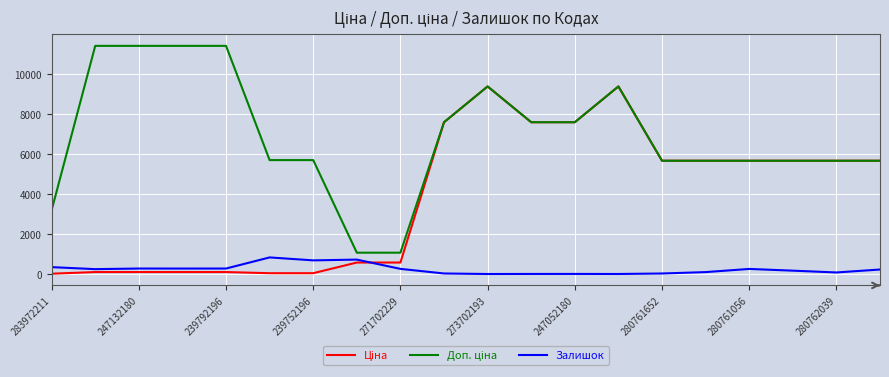

Does the chart display data point markers on the line(s)?

No